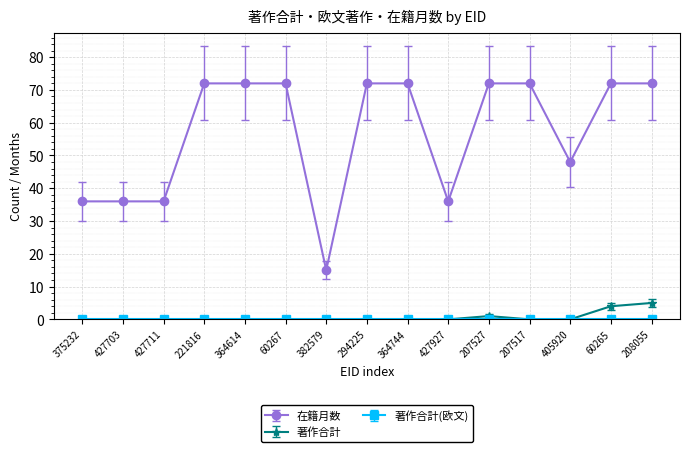

Which series has the largest total across all categories?

在籍月数